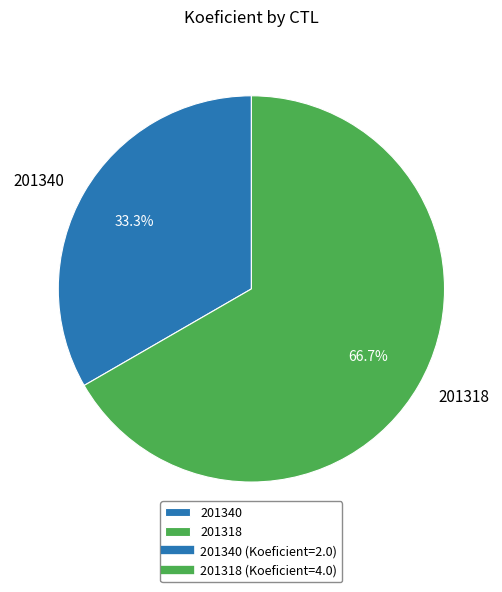

The 201340 slice represents 43% of the pie. True or false?

False